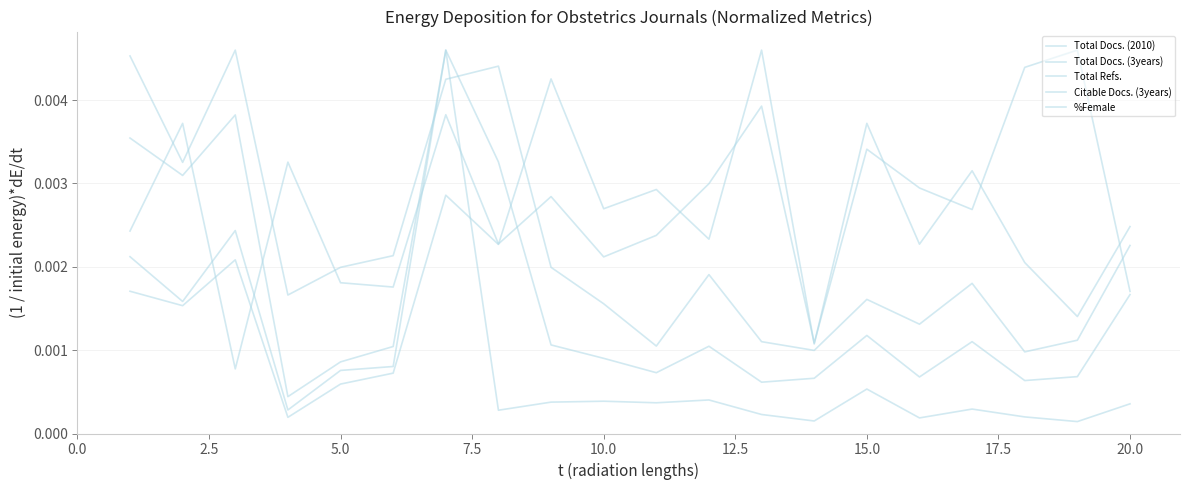

How many lines are shown in the chart?

5